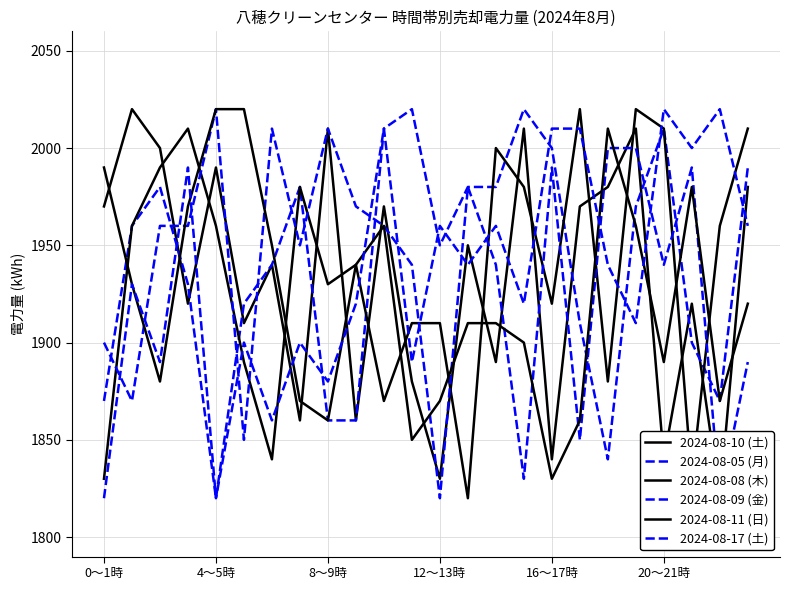

Count the number of categories in the chart.

24